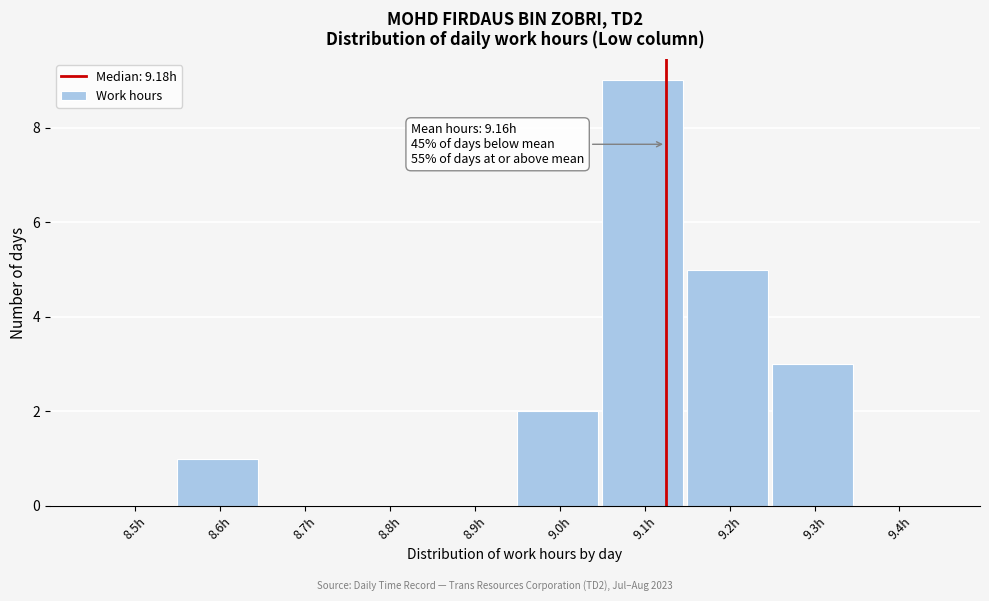

Reading left to right, extract all data points from this chart.

8.5h=0	8.6h=1	8.7h=0	8.8h=0	8.9h=0	9.0h=2	9.1h=9	9.2h=5	9.3h=3	9.4h=0